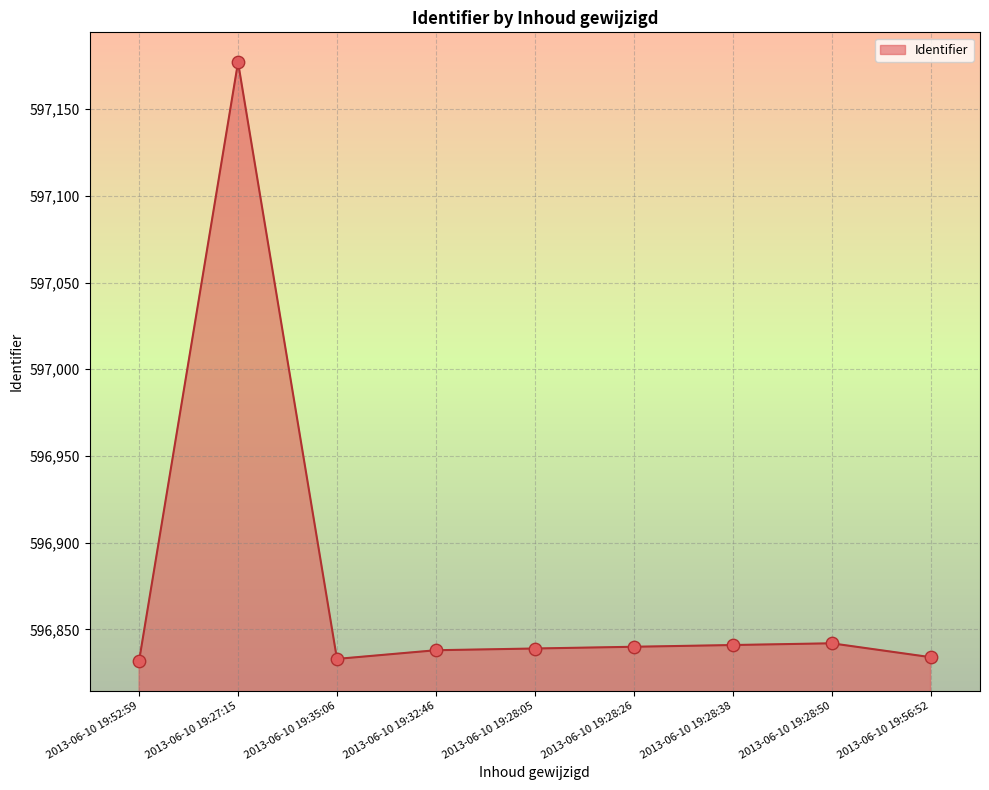

Between 2013-06-10 19:28:38 and 2013-06-10 19:52:59, which is larger?

2013-06-10 19:28:38